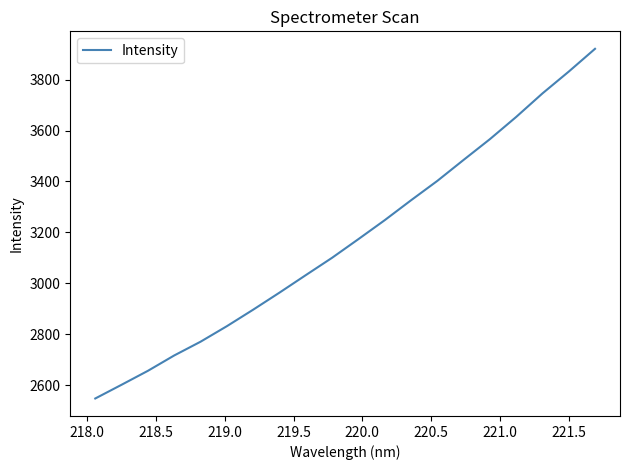

What is the difference between the maximum and minimum values?

1373.9